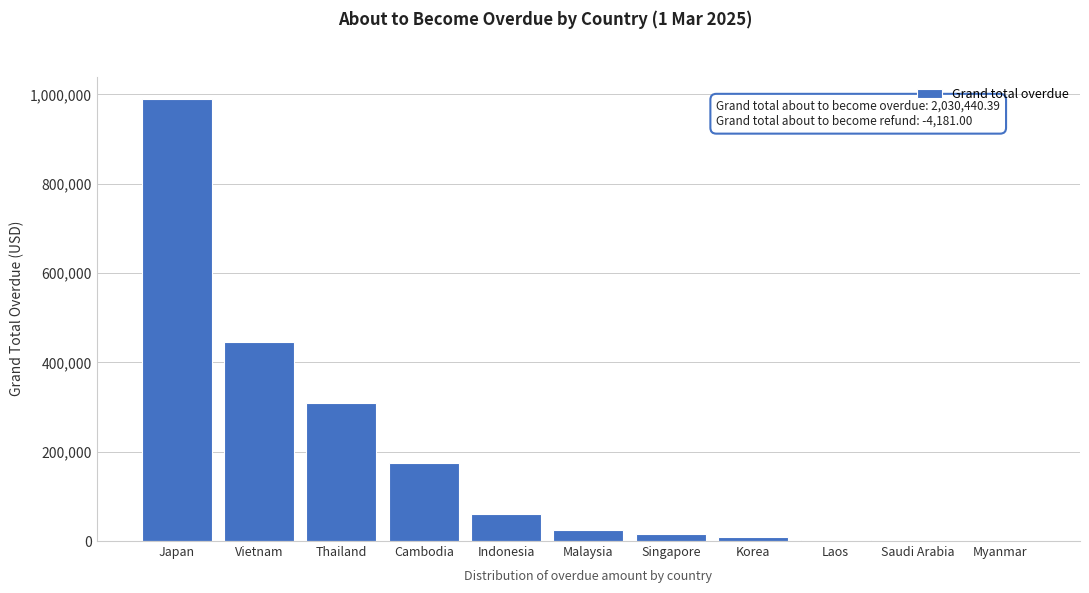

What is the maximum value shown in the chart?

990304.8